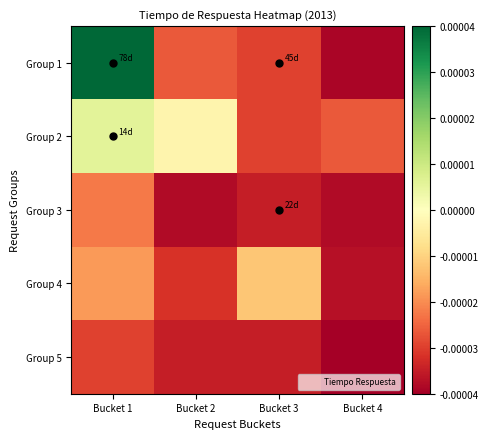

Reading right to left, what are all the values shown in this chart?

Group 1: Bucket 4=-0.0	Bucket 3=-0.0	Bucket 2=-0.0	Bucket 1=0.0
Group 2: Bucket 4=-0.0	Bucket 3=-0.0	Bucket 2=-0.0	Bucket 1=0.0
Group 3: Bucket 4=-0.0	Bucket 3=-0.0	Bucket 2=-0.0	Bucket 1=-0.0
Group 4: Bucket 4=-0.0	Bucket 3=-0.0	Bucket 2=-0.0	Bucket 1=-0.0
Group 5: Bucket 4=-0.0	Bucket 3=-0.0	Bucket 2=-0.0	Bucket 1=-0.0